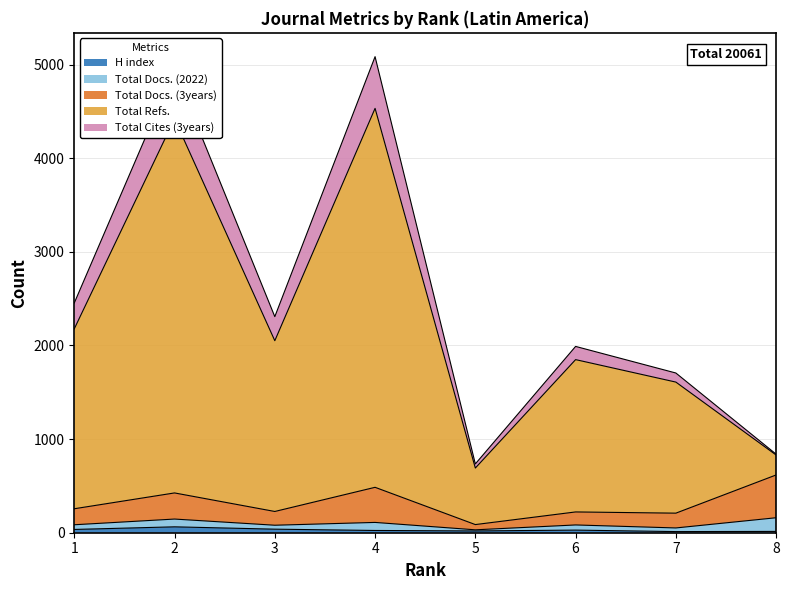

Where is Total Cites (3years) nearest to the value 2612?

1